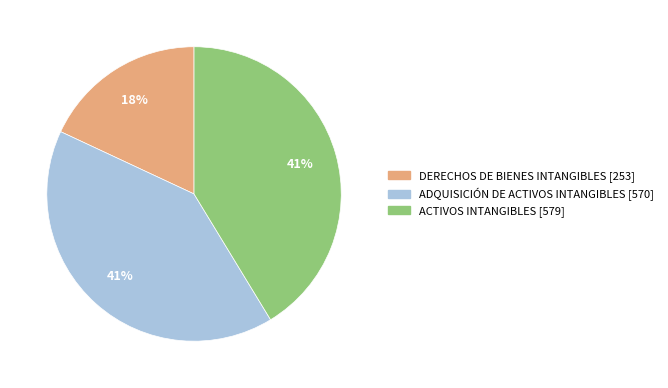

Count the number of slices in the pie.

3